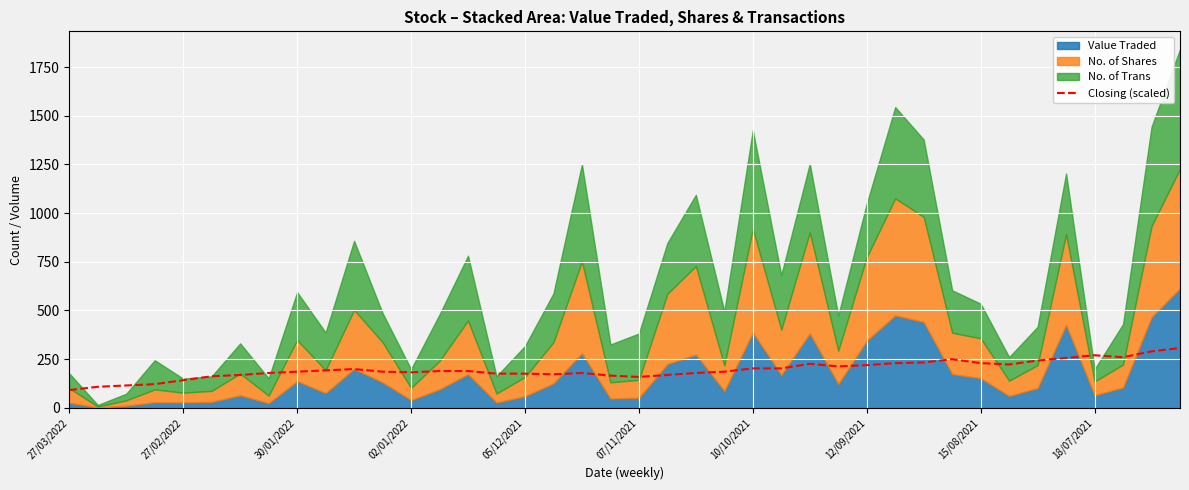

True or false: Closing (scaled) has a value of 268.4 at 07/11/2021.

False